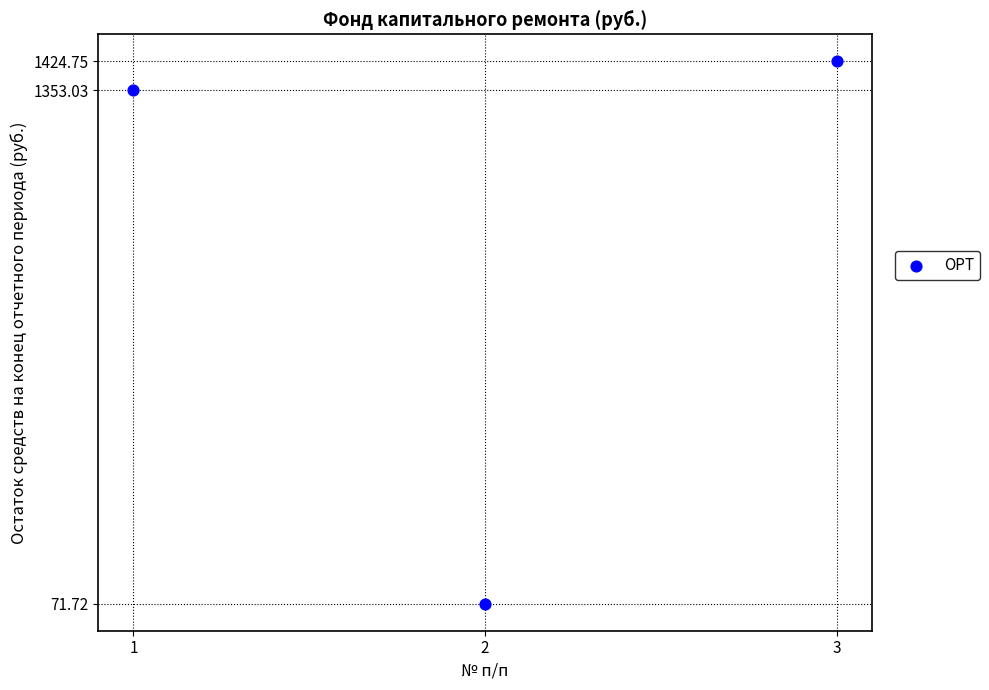

What is the range of X values (max minus min)?

2.0